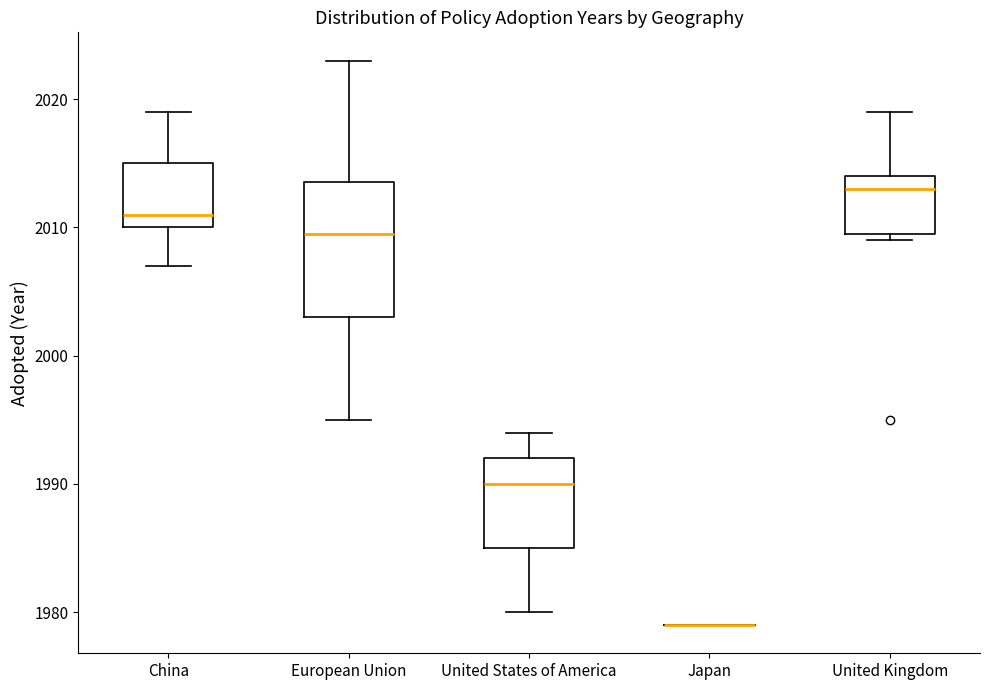

Reading left to right, read every box against the y-axis: the position of its median line, the range the box covers, and the ends of its whiskers. The values are not printed on the chart, so give them approximately, as read against the axis.

China: median 2011, box 2010 to 2015, whiskers 2007 to 2019
European Union: median 2010, box 2003 to 2014, whiskers 1995 to 2023
United States of America: median 1990, box 1985 to 1992, whiskers 1980 to 1994
Japan: box collapsed to a line at 1979, whiskers 1979 to 1979
United Kingdom: median 2013, box 2010 to 2014, whiskers 2009 to 2019